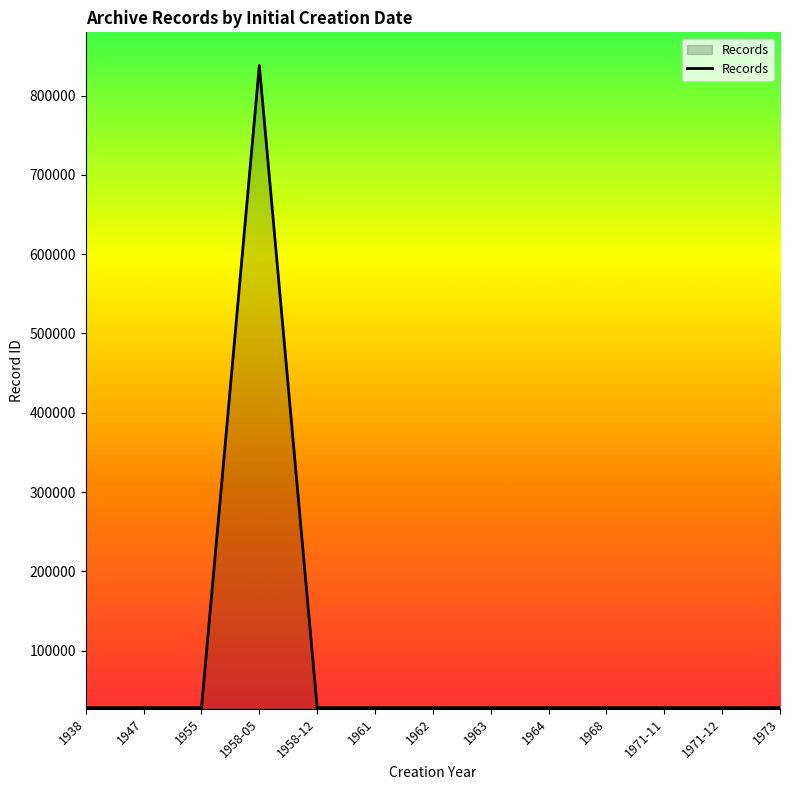

What is the approximate value at 1962, to the nearest 100?

28200